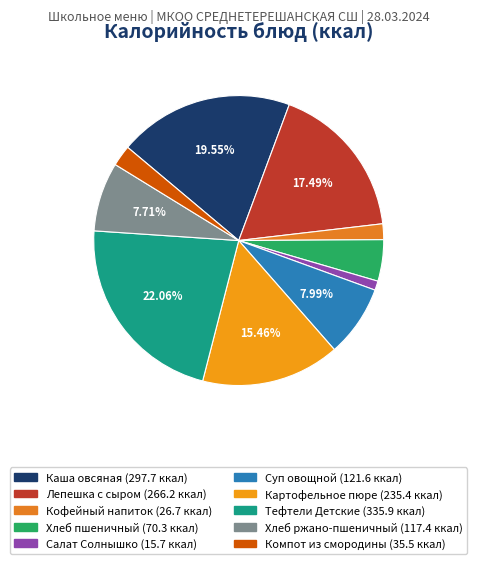

To the nearest percent, what portion does Картофельное пюре represent?

15%